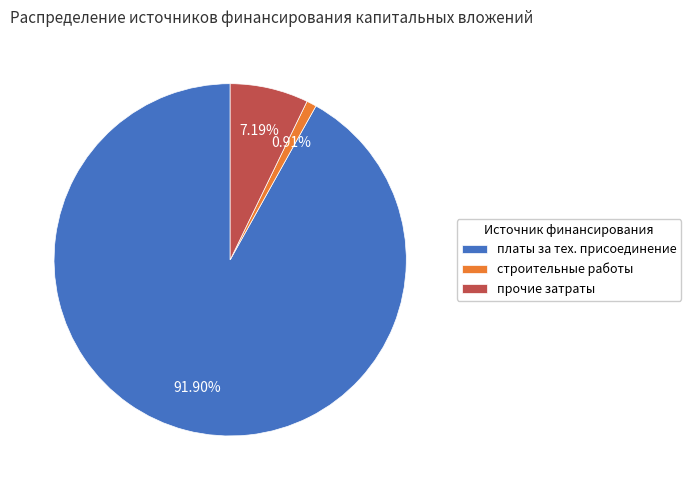

Rank the categories by value from lowest to highest.

строительные работы, прочие затраты, платы за тех. присоединение